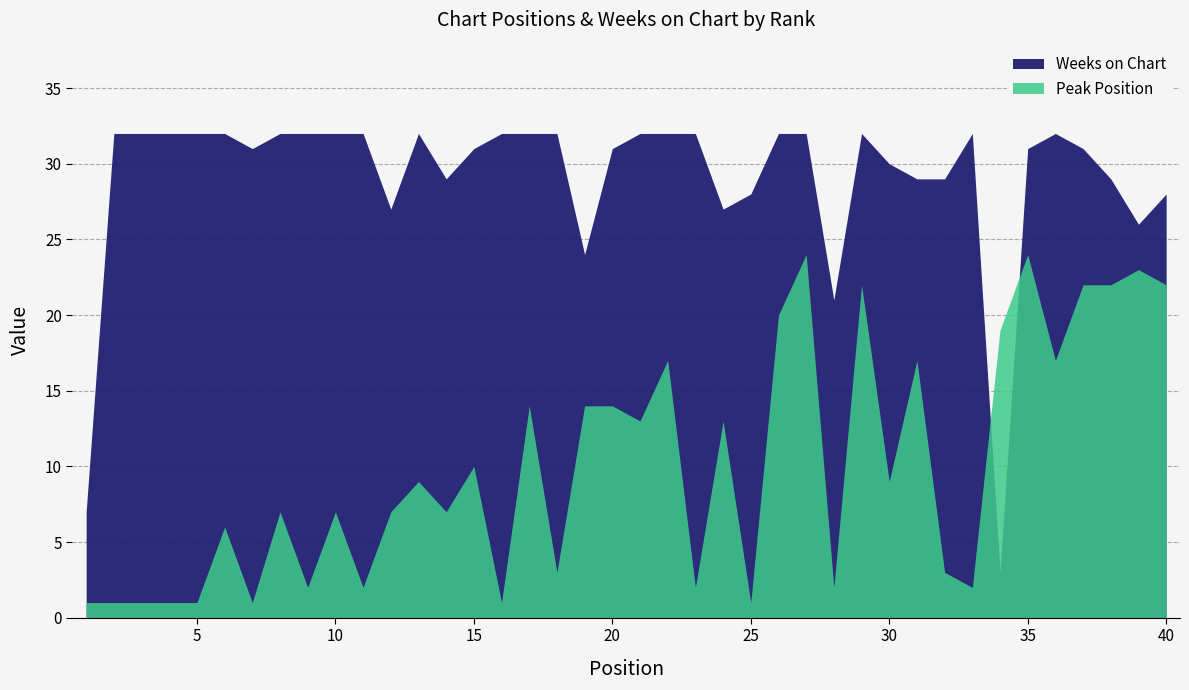

The value of Peak Position at 2 is 0. True or false?

False